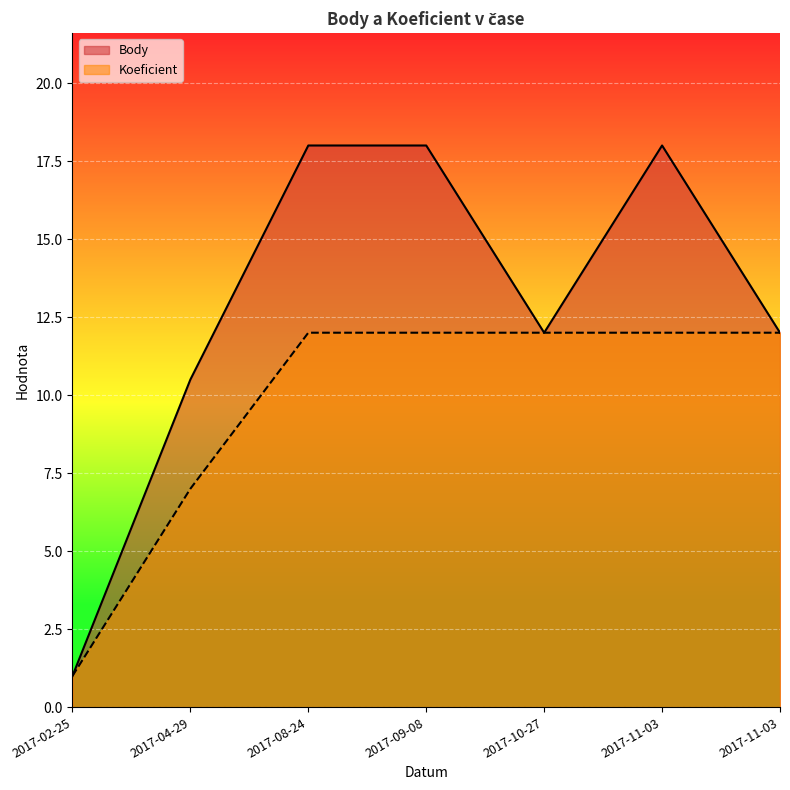

Between 2017-08-24 and 2017-09-08, which series saw the biggest shift?

Body